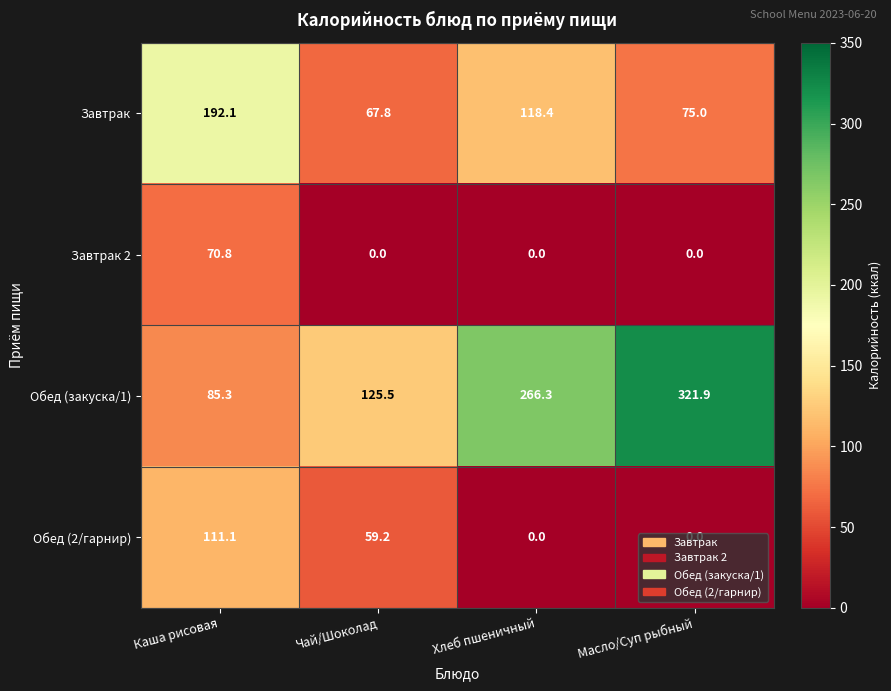

Count the number of data series in this chart.

4